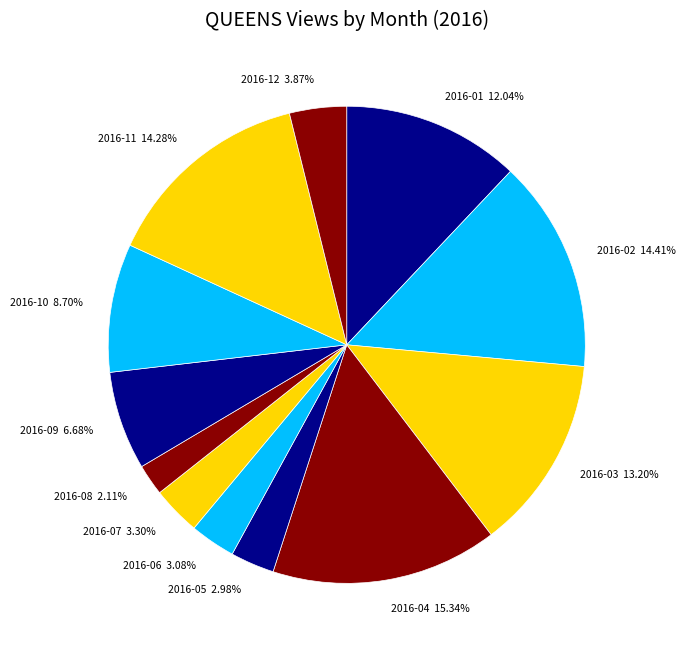

Does 2016-02 represent more than half of the total?

No